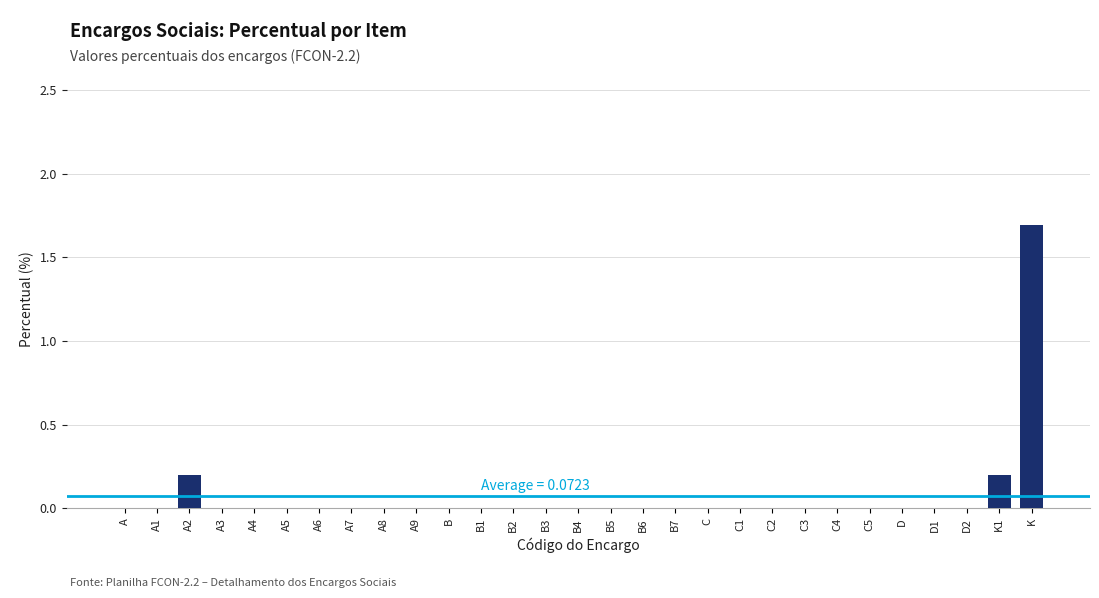

Reading left to right, extract all data points from this chart.

A=0.0	A1=0.0	A2=0.2	A3=0.0	A4=0.0	A5=0.0	A6=0.0	A7=0.0	A8=0.0	A9=0.0	B=0.0	B1=0.0	B2=0.0	B3=0.0	B4=0.0	B5=0.0	B6=0.0	B7=0.0	C=0.0	C1=0.0	C2=0.0	C3=0.0	C4=0.0	C5=0.0	D=0.0	D1=0.0	D2=0.0	K1=0.2	K=1.7